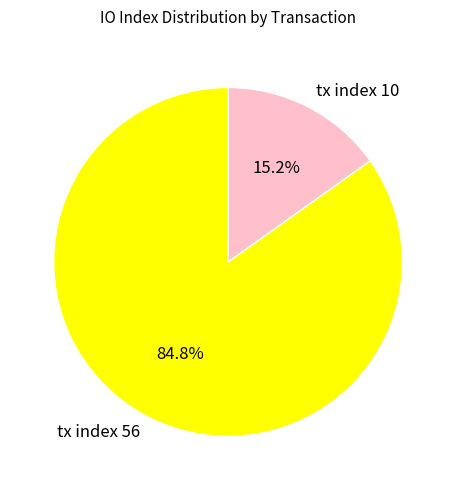

To the nearest percent, what is the difference between the tx index 56 and tx index 10 slice percentages?

70%